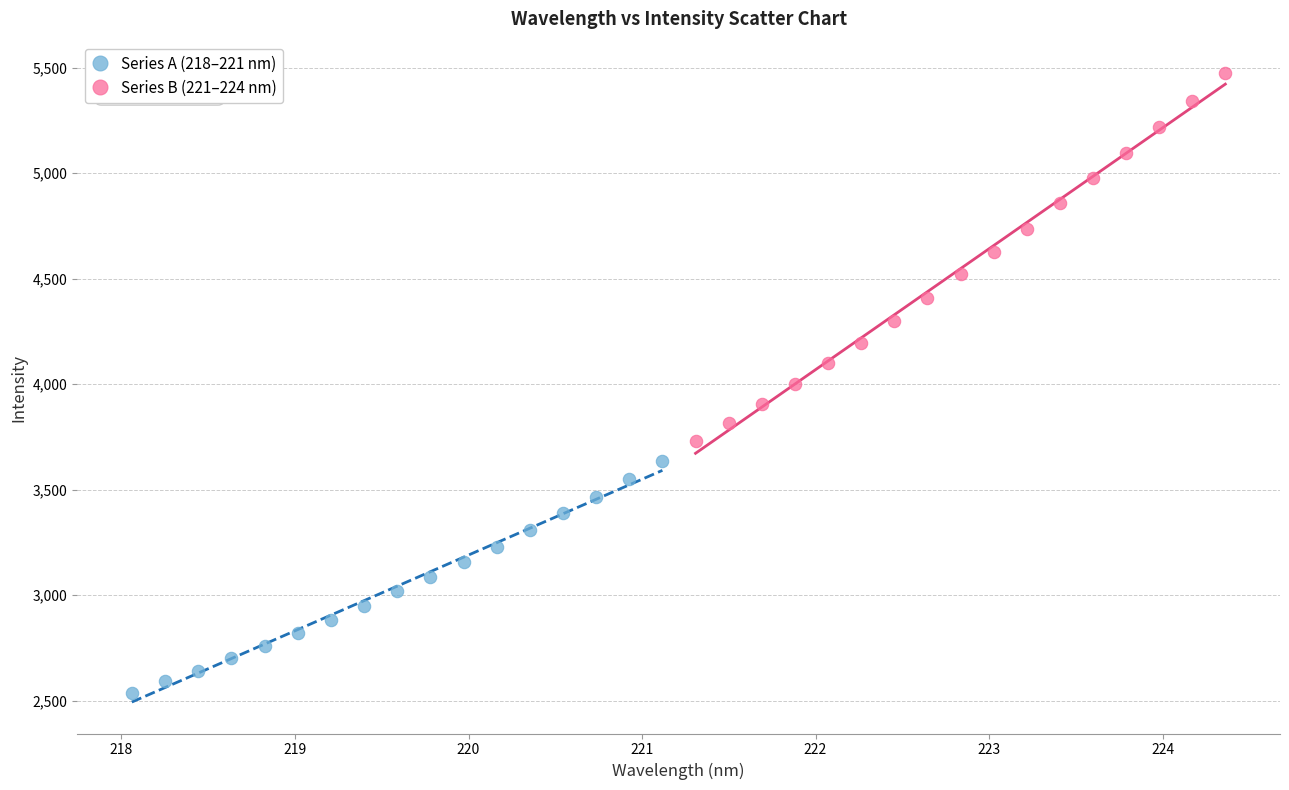

Which series has the widest spread of Y values?

Series B (221–224 nm)